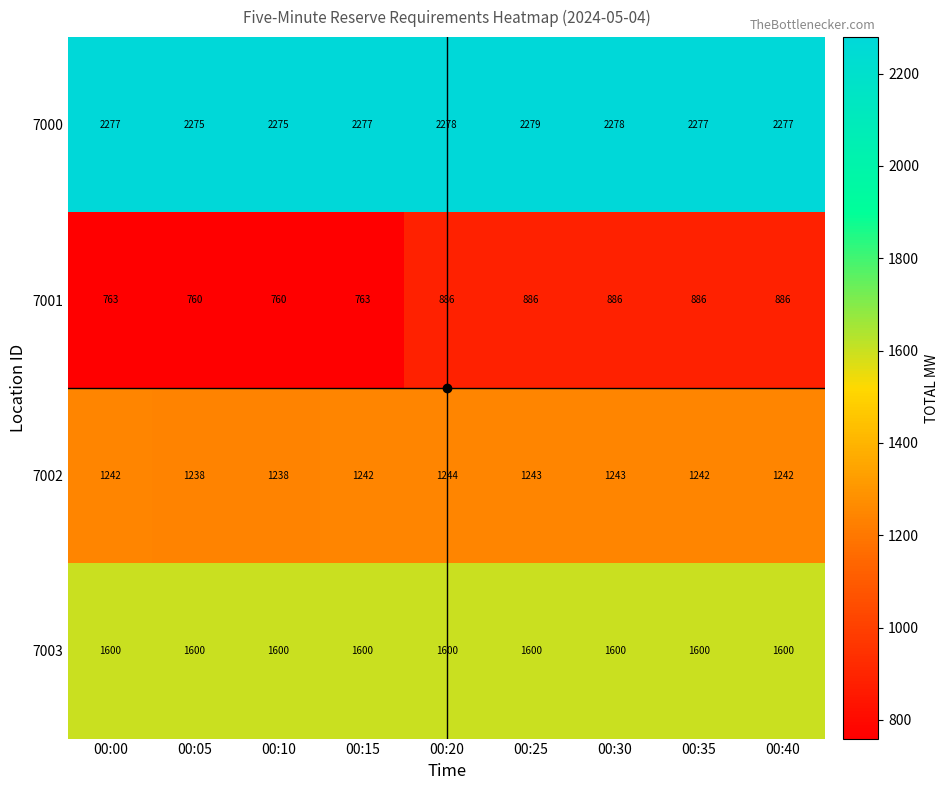

List the series in order of their overall mean, lowest first.

7001, 7002, 7003, 7000